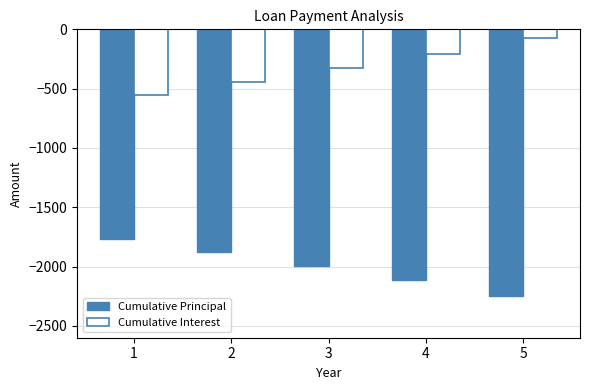

What is the total value across all series at 5?

-2319.9